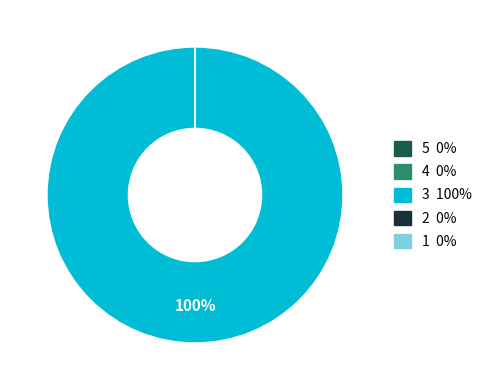

To the nearest percent, what is the difference between the largest and smallest slice percentages?

100%